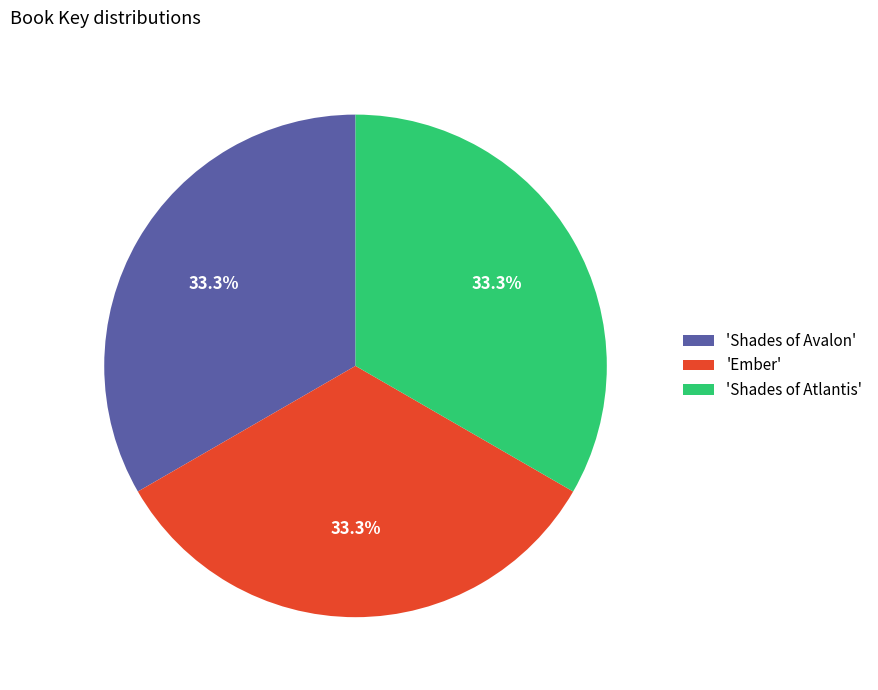

Does any single category account for the majority?

No